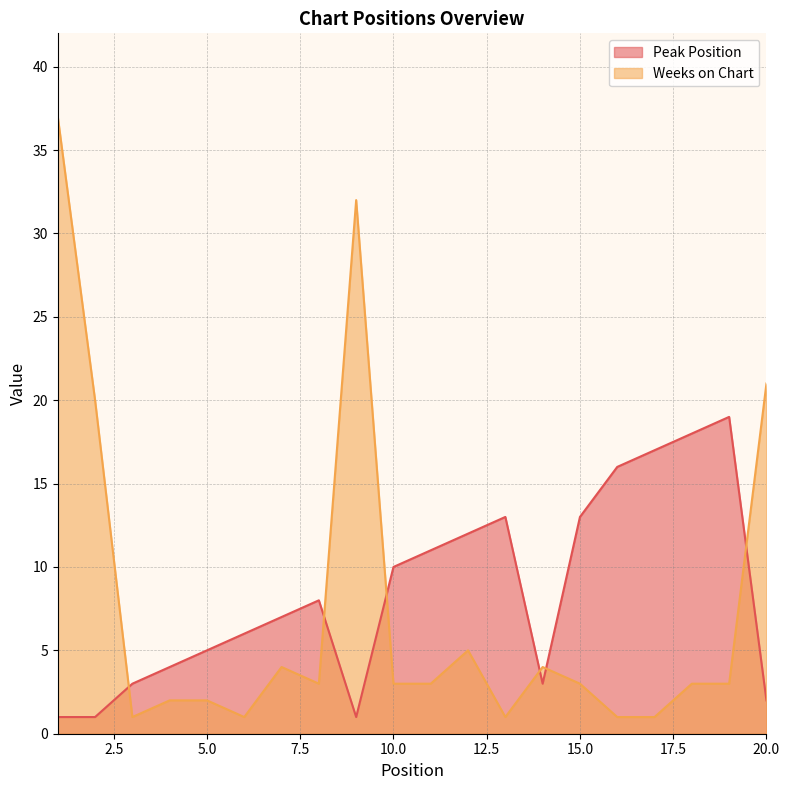

At which label is Peak Position closest to 10?

10.0